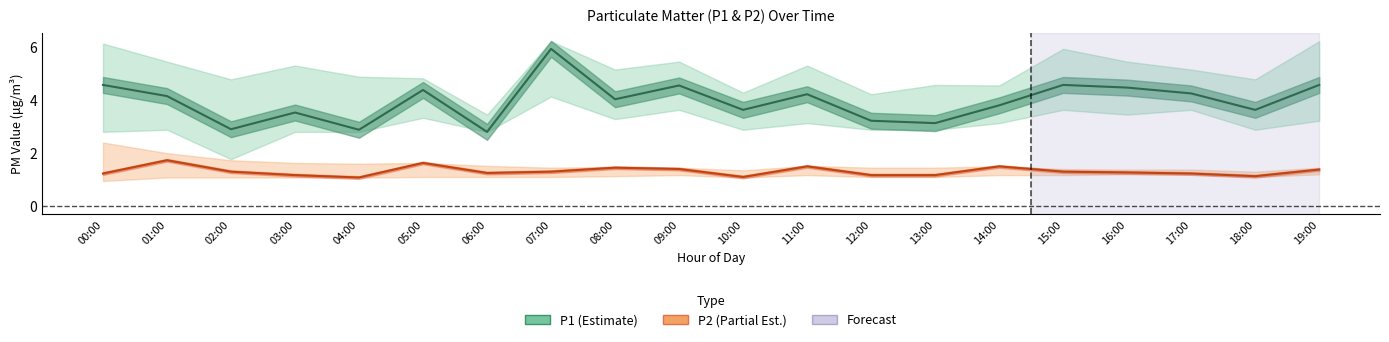

Rank the series at 07:00 from lowest to highest value.

P2_lower, P2, P2_upper, P1_lower, P1, P1_upper